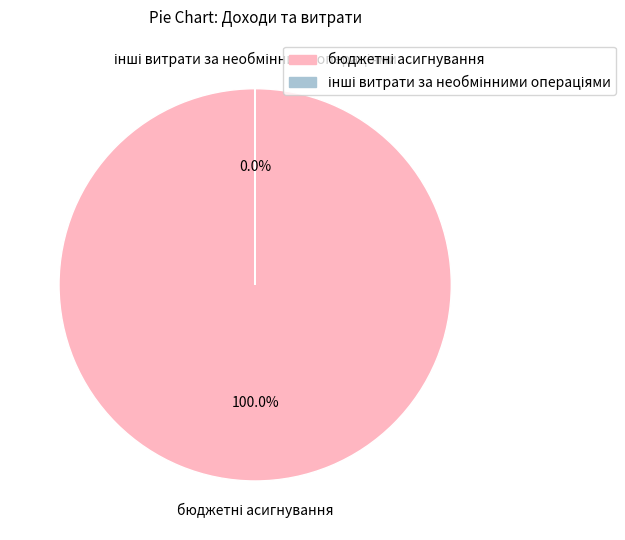

Rank the categories by value from lowest to highest.

інші витрати за необмінними операціями, бюджетні асигнування